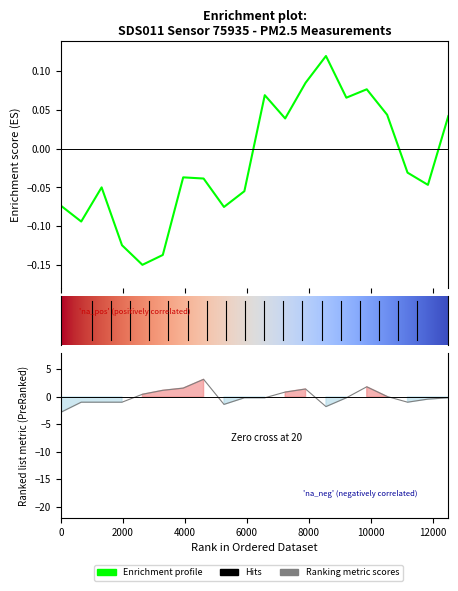

The chart shows a value of 0.1 at 03:55. True or false?

False